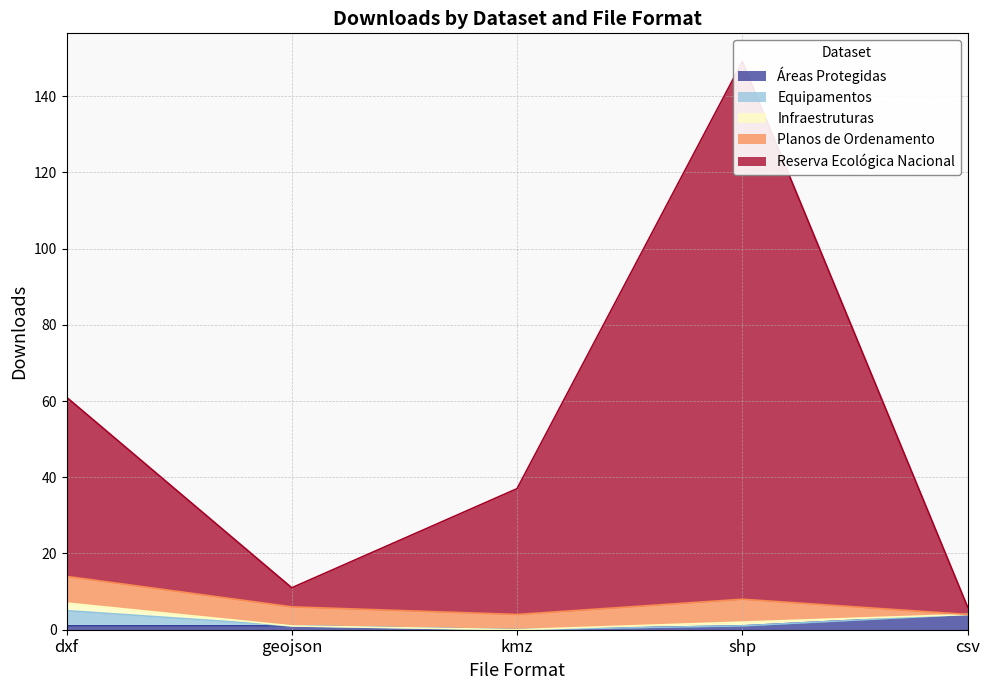

At which category does Planos de Ordenamento reach its first local peak?

shp